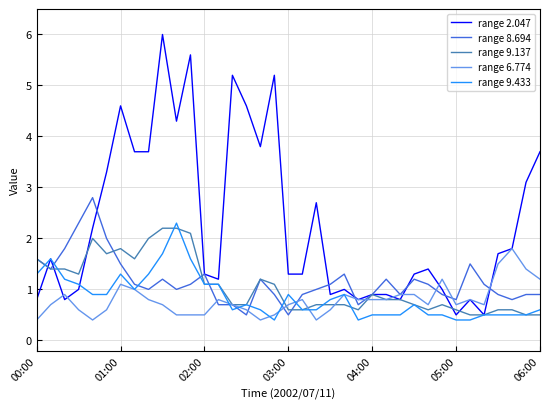

What is the minimum value shown in the chart?

0.4